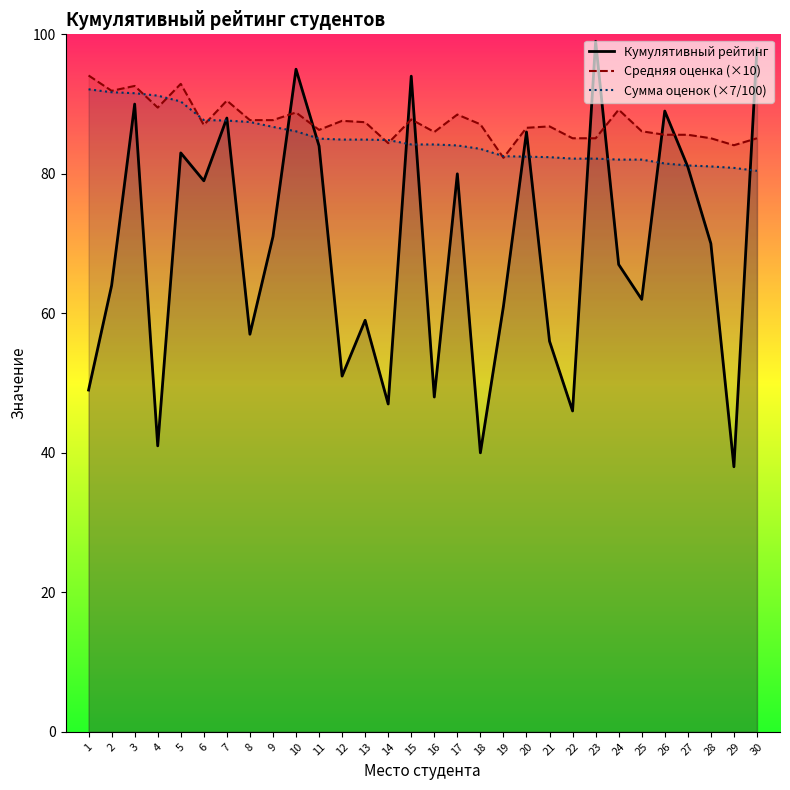

What is the maximum value shown in the chart?

99.0